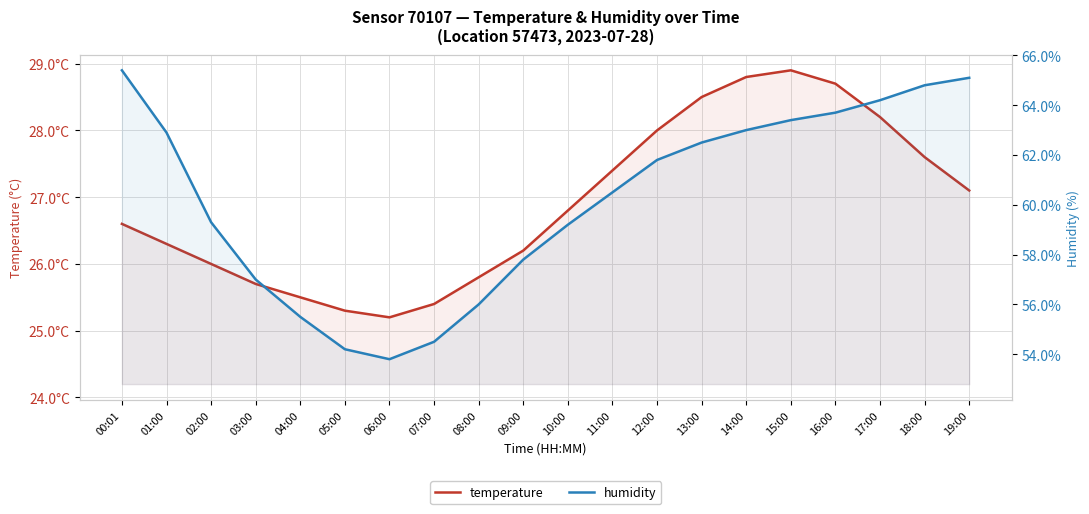

The value of temperature at 08:00 is 13.0. True or false?

False